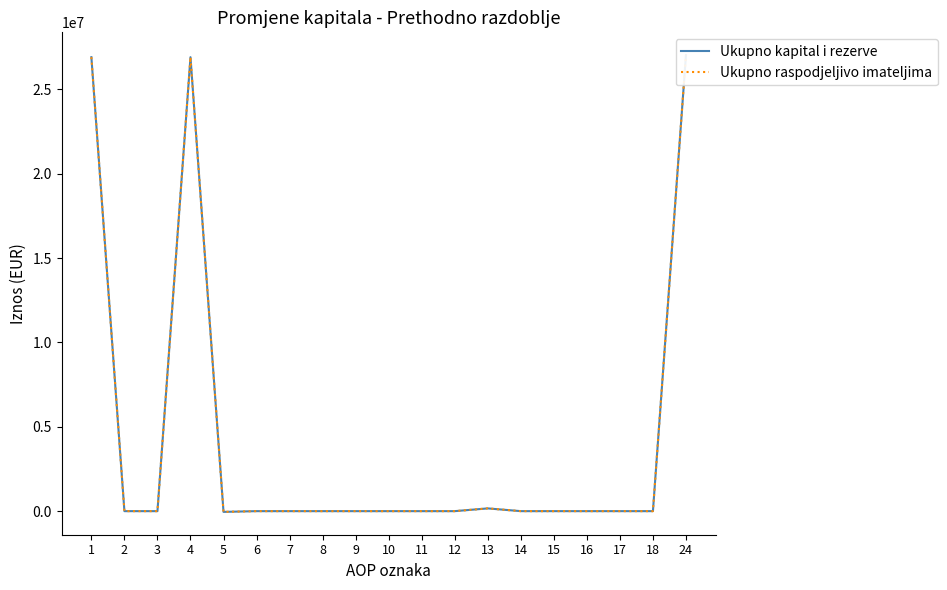

At 6, list the series in order from smallest to largest.

Ukupno kapital i rezerve, Ukupno raspodjeljivo imateljima